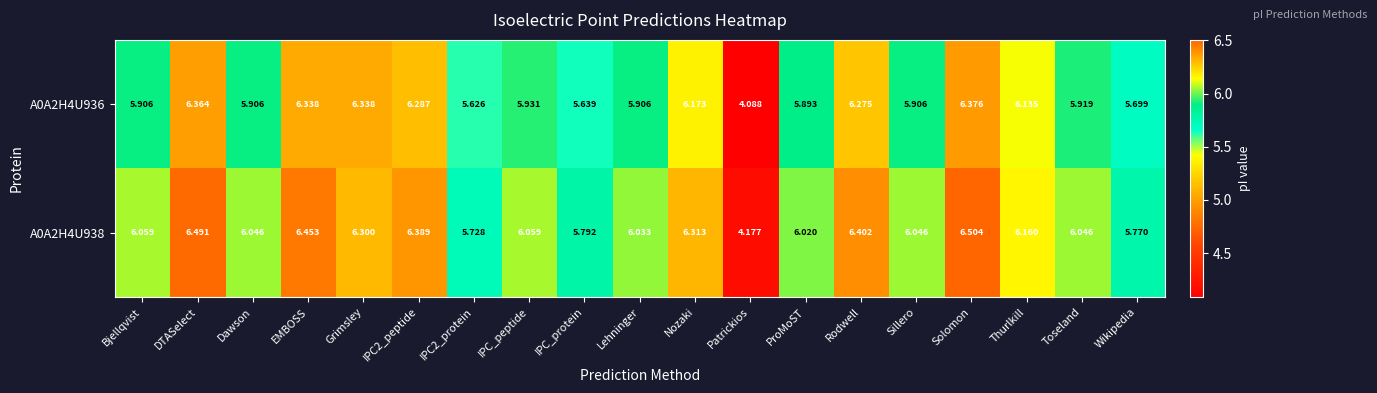

Where does the A0A2H4U938 series first go above 6?

Bjellqvist